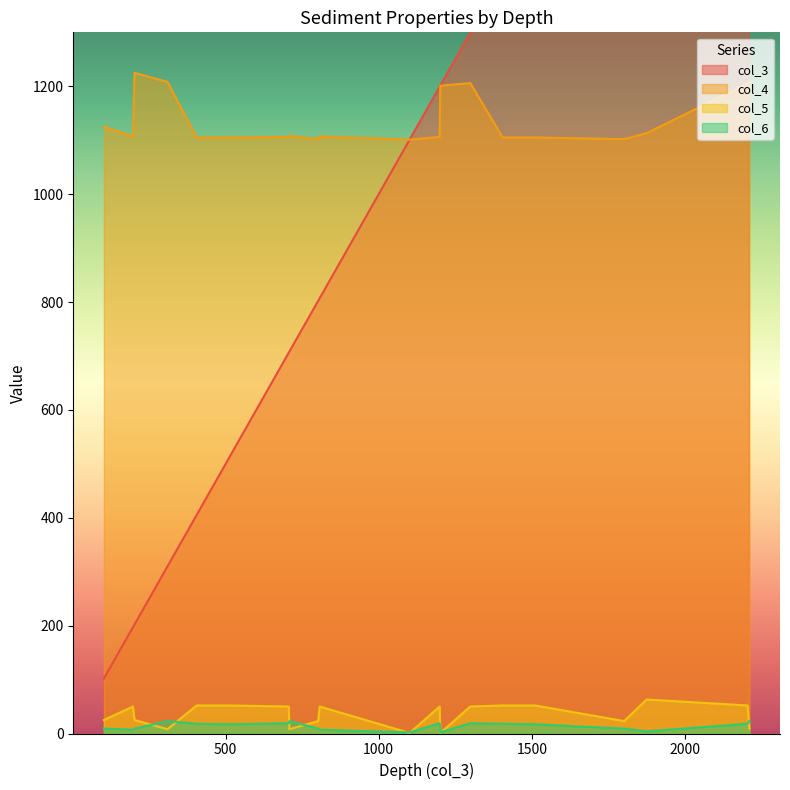

True or false: col_3 has more than 0 interior local peaks.

False